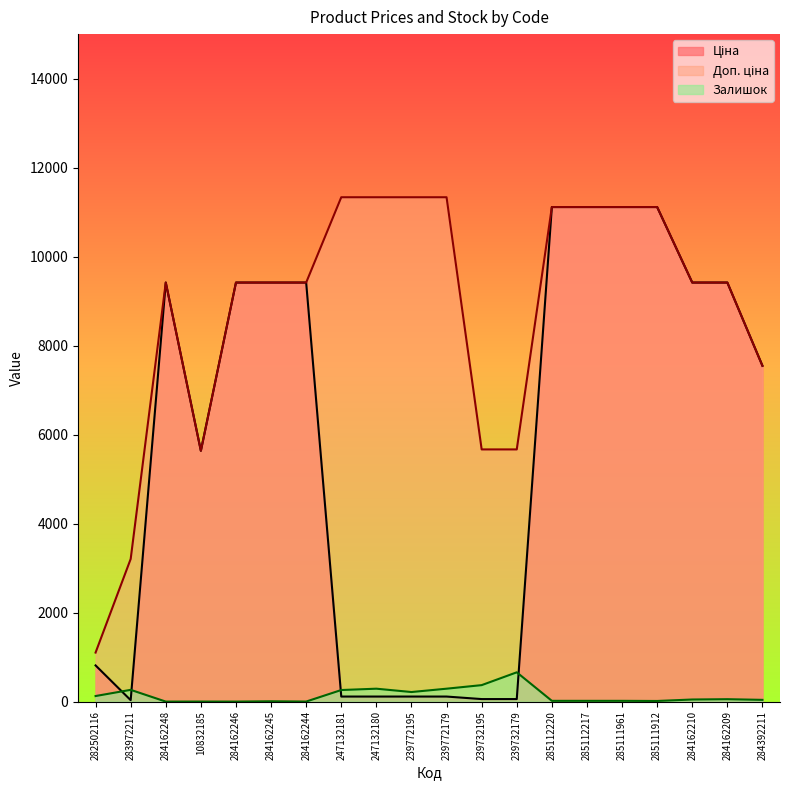

Which series has the largest total across all categories?

Доп. ціна